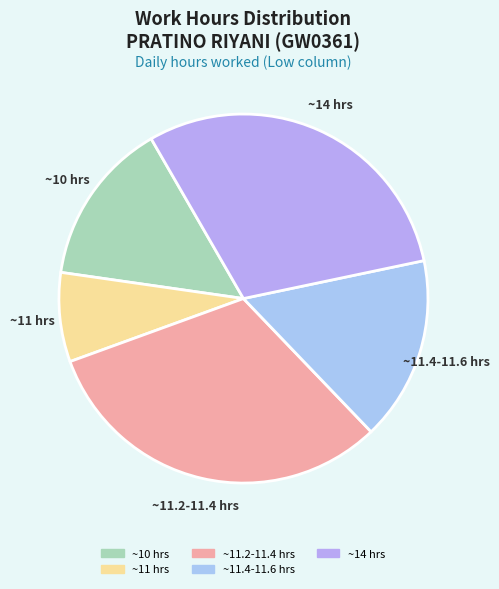

How many slices are in this pie chart?

5